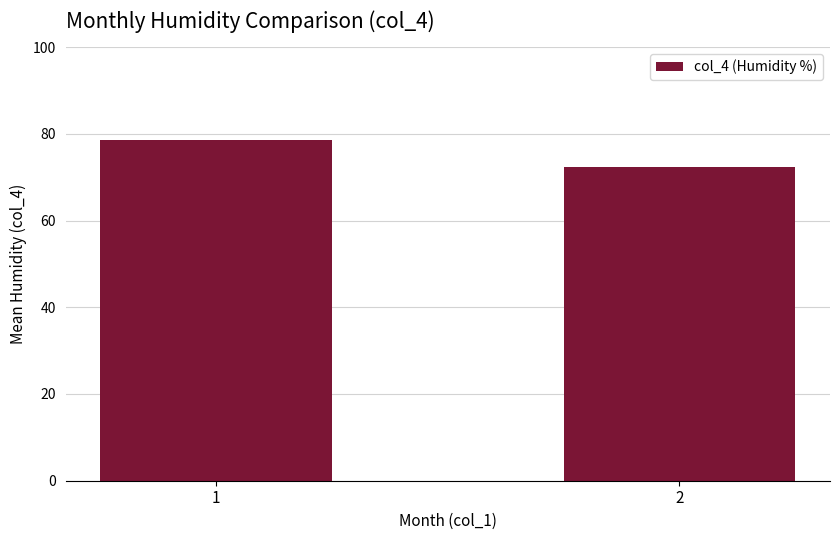

What is the average value?

75.5